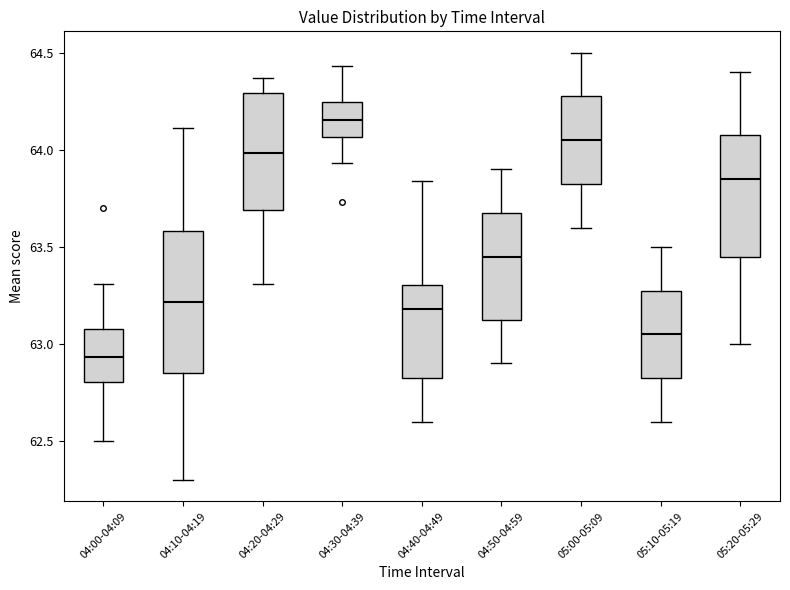

Which box has the lowest median line?

04:00-04:09